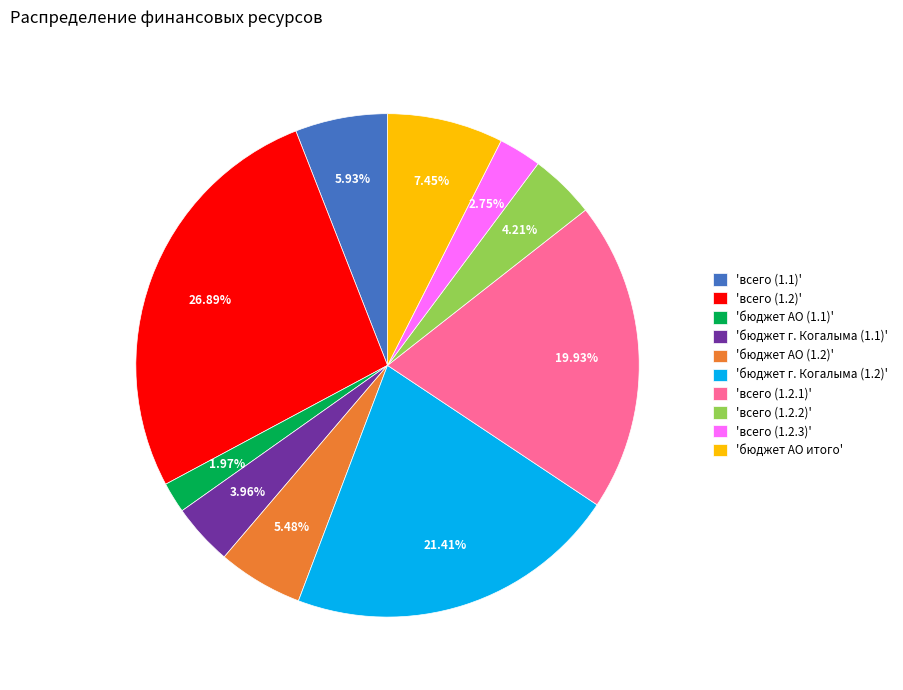

Which category has the smallest portion of the pie?

'бюджет АО (1.1)'